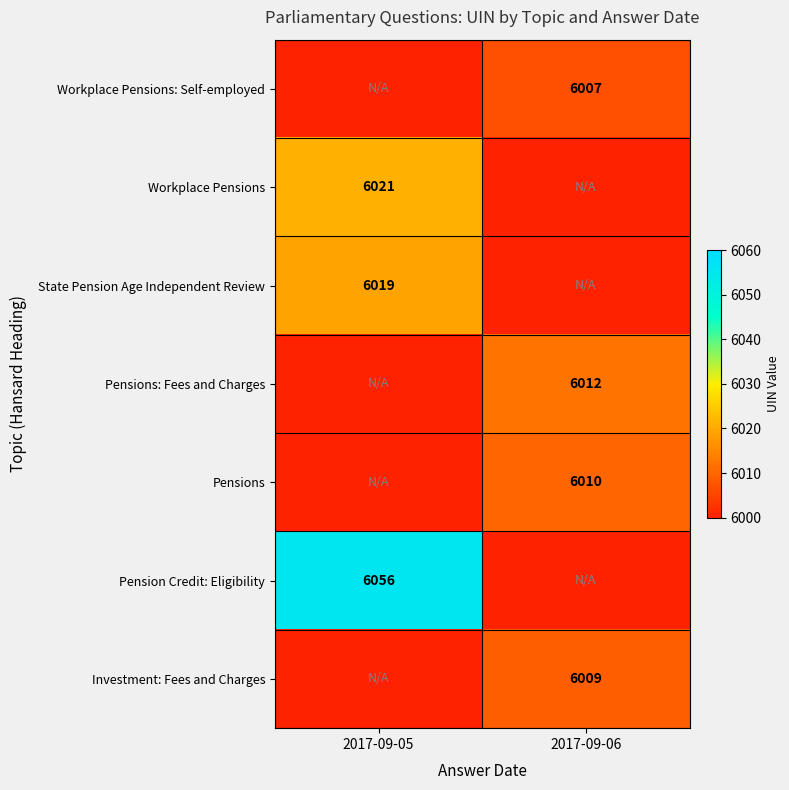

What is the total value across all series at 2017-09-05?

18096